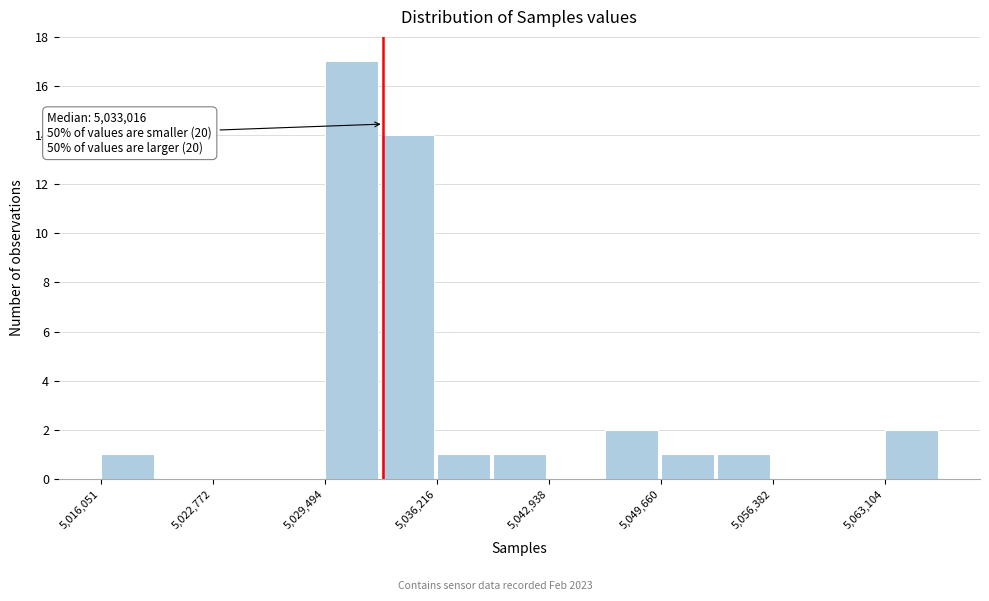

Around what value on the x-axis is the tallest bar? Give the approximate position of its centre, as read against the axis.

5031000